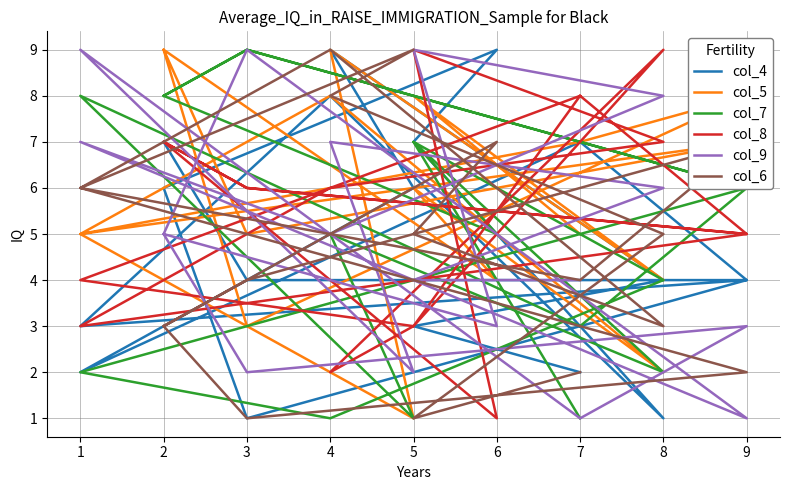

What is the minimum value shown in the chart?

1